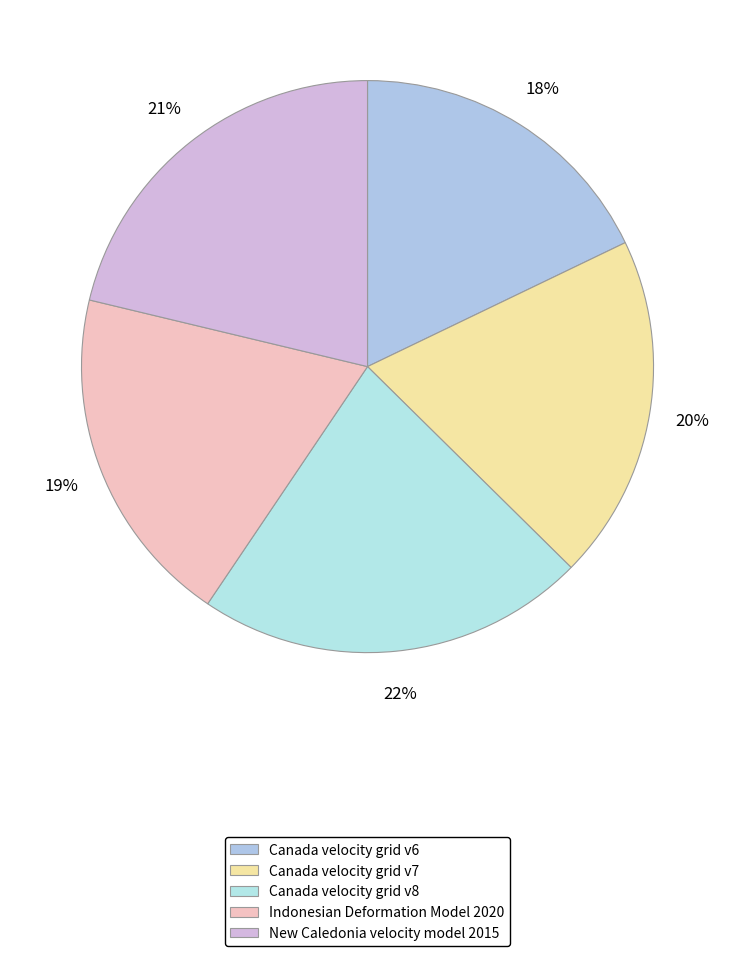

Approximately how many times larger is the value at Canada velocity grid v8 compared to Canada velocity grid v7?

1.1